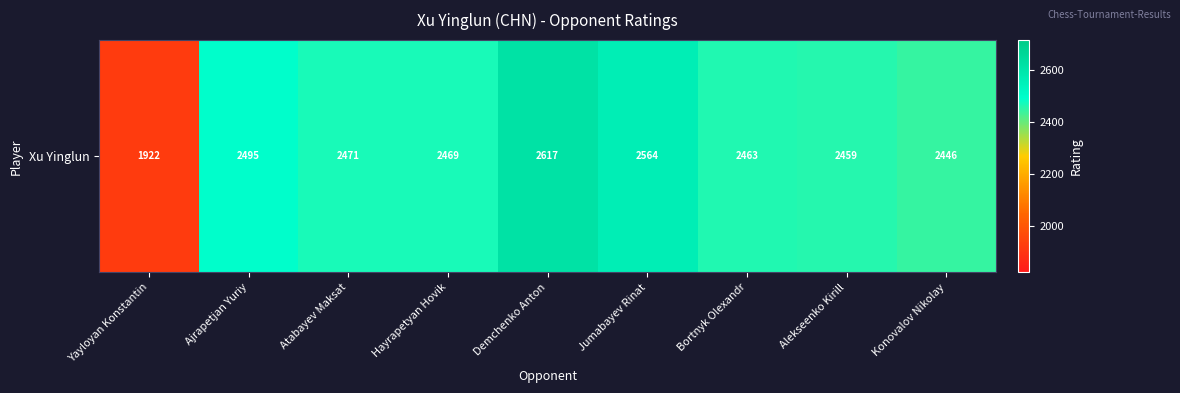

How many distinct data groups are displayed?

1